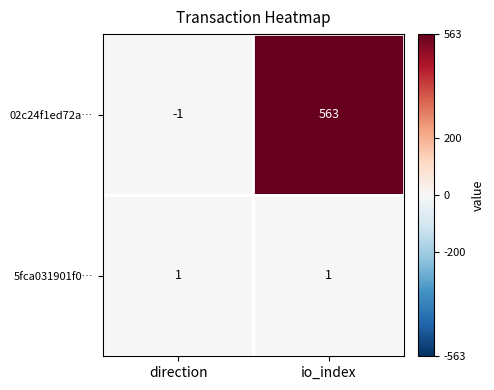

True or false: 02c24f1ed72a… has a value of 226 at io_index.

False